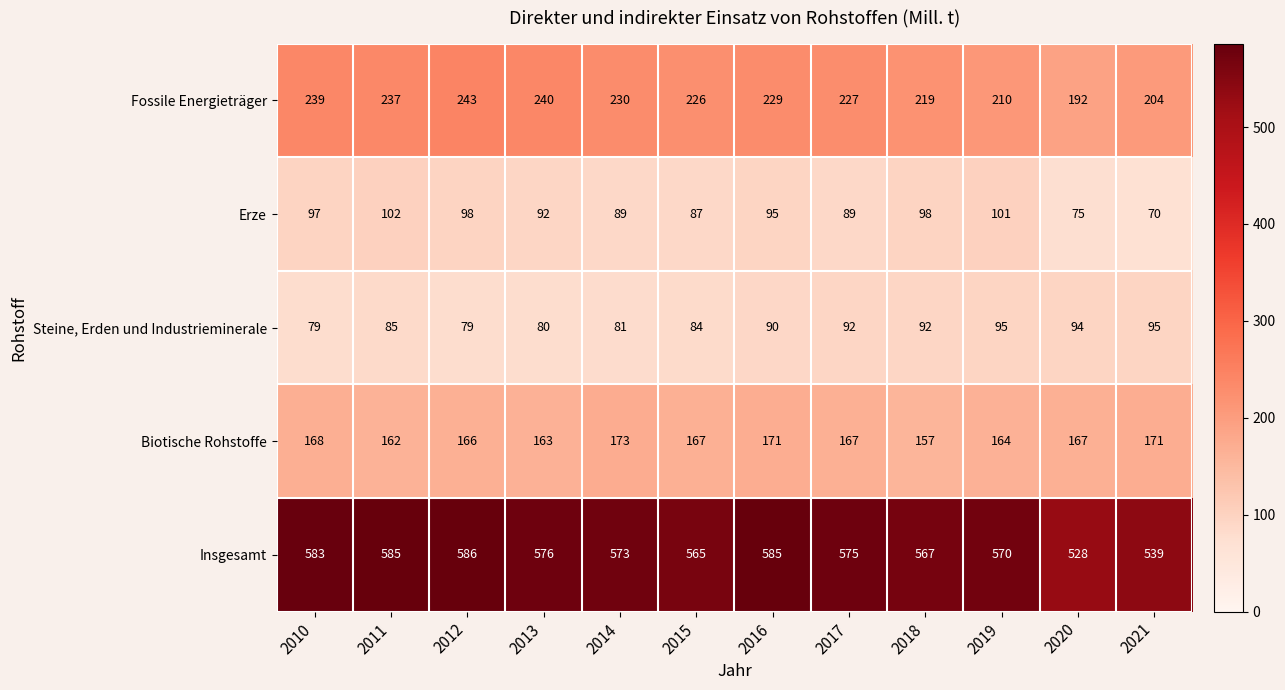

Which series has the largest range (max minus min)?

Insgesamt